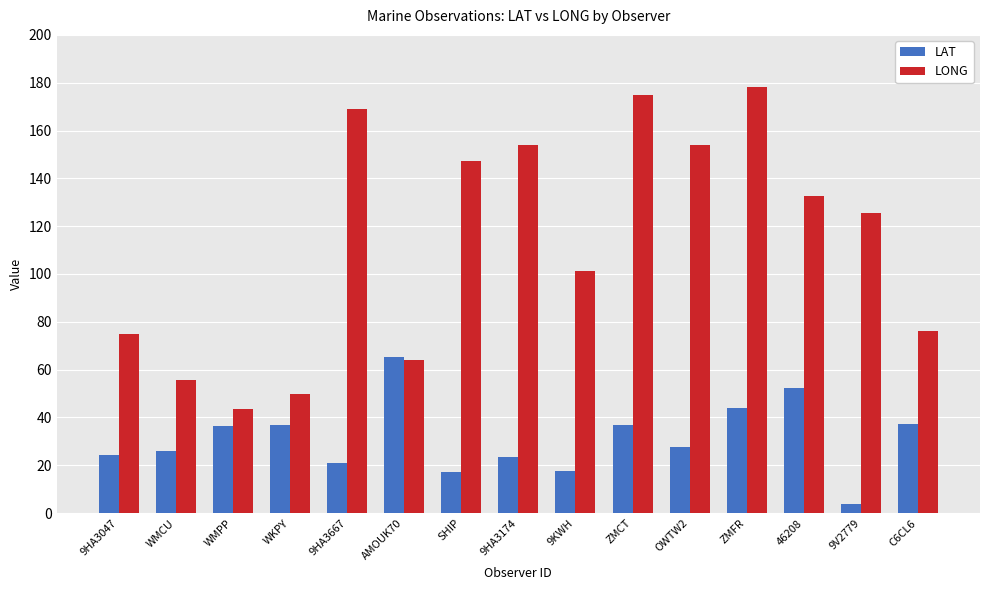

The value of LAT at 9KWH is 17.5. True or false?

True